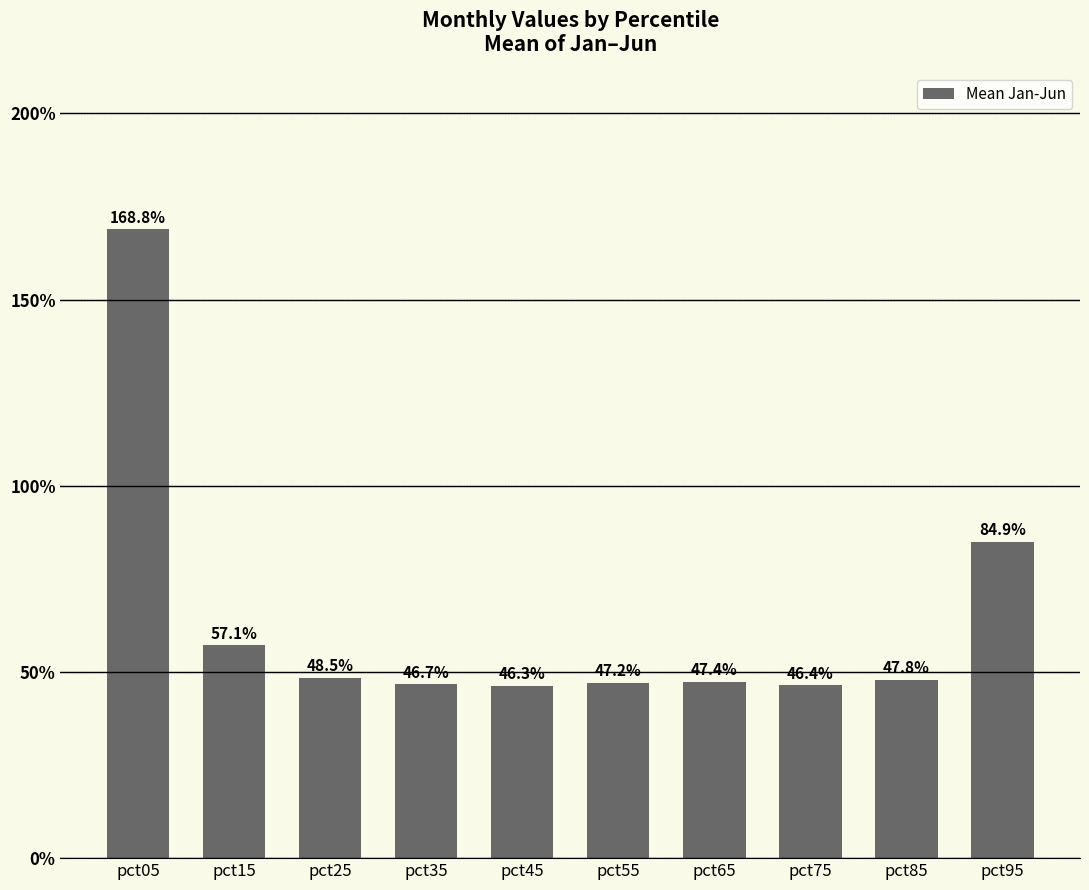

Are the bars horizontal?

No